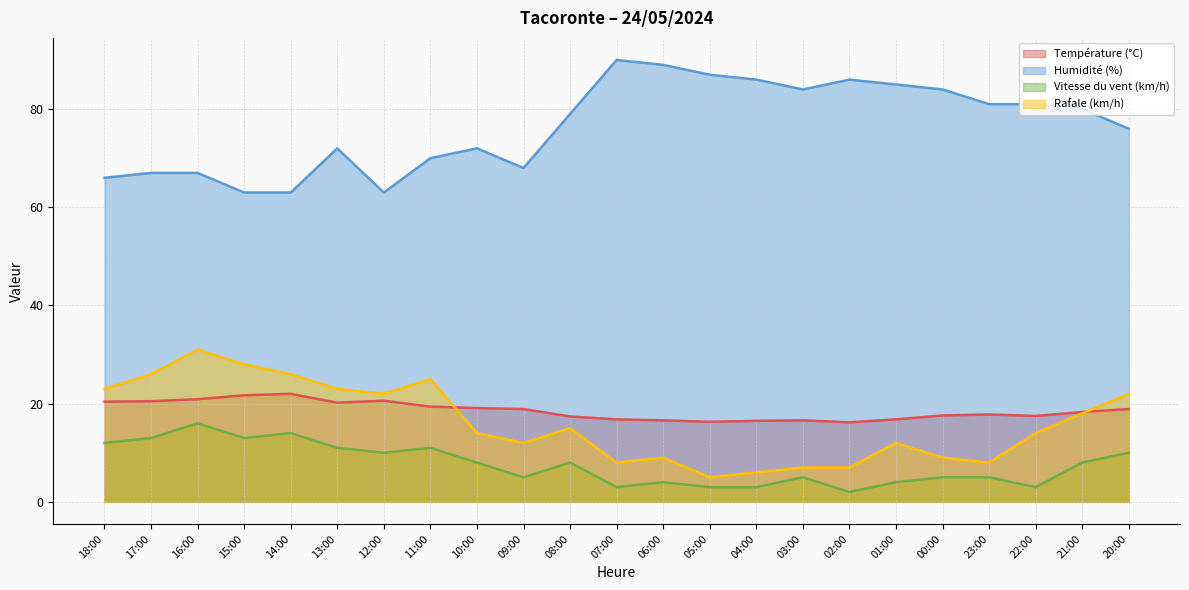

True or false: Vitesse du vent (km/h) has a value of 6.5 at 06:00.

False